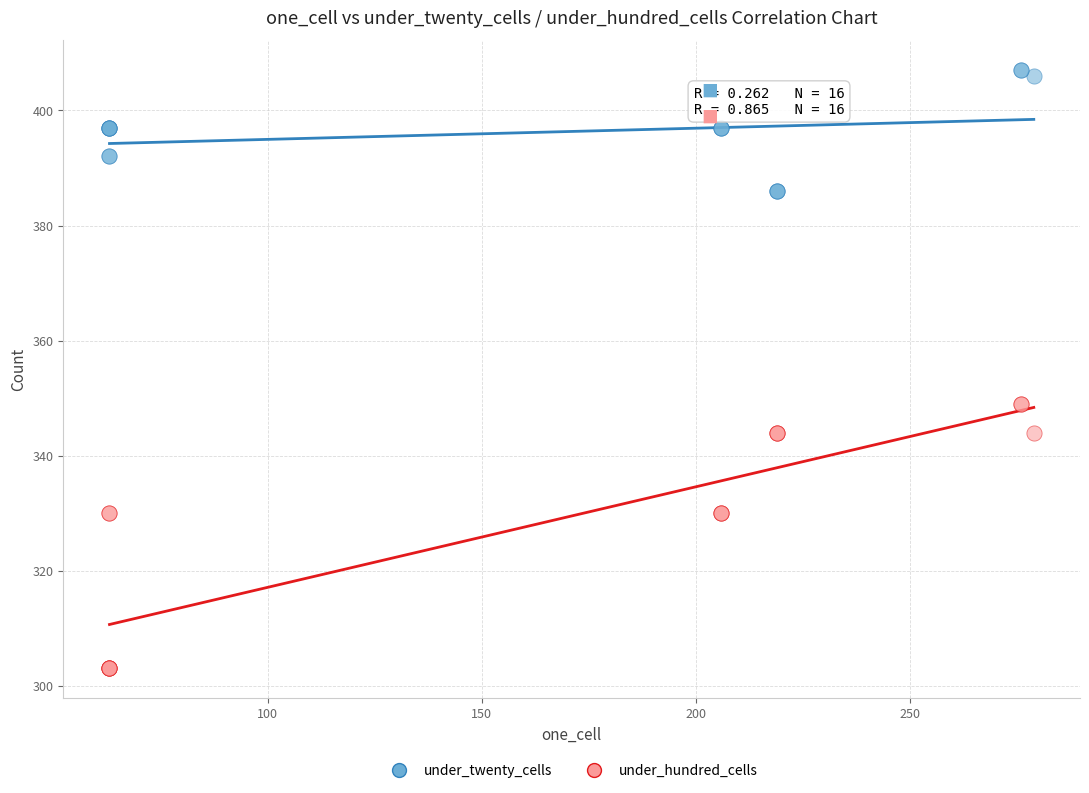

What is the X range (max minus min) for the scatter plot?

216